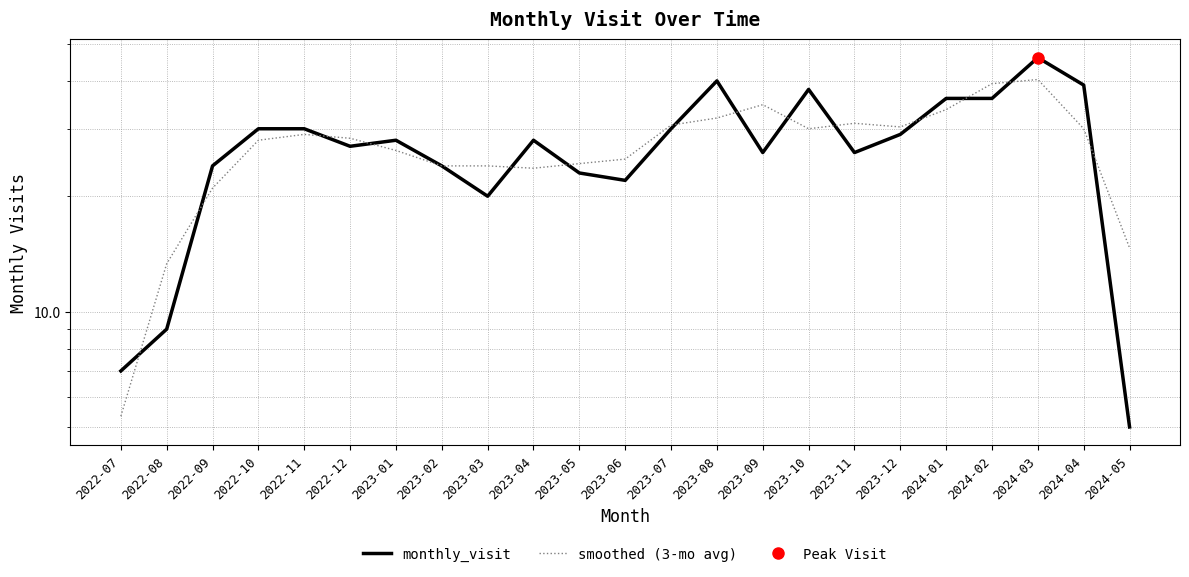

The smoothed (3-mo avg) series shows 5.5 at 2023-01. True or false?

False